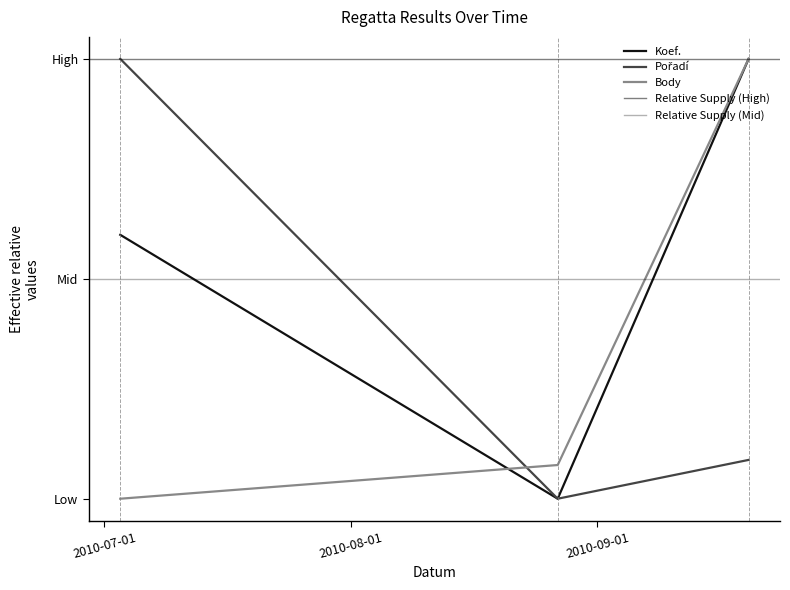

Which category has the lowest value in the Pořadí series?

2010-08-27